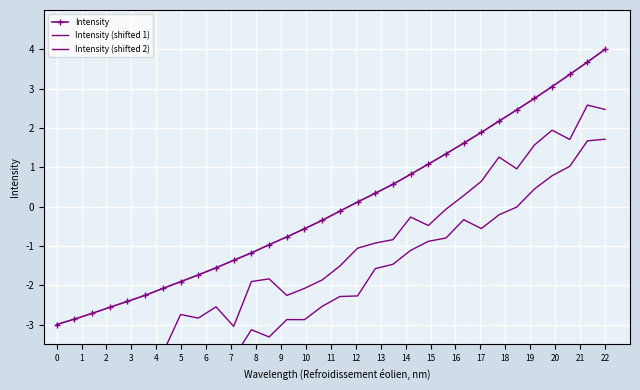

True or false: Intensity (shifted 1) has more than 2 points higher than both neighbors.

True